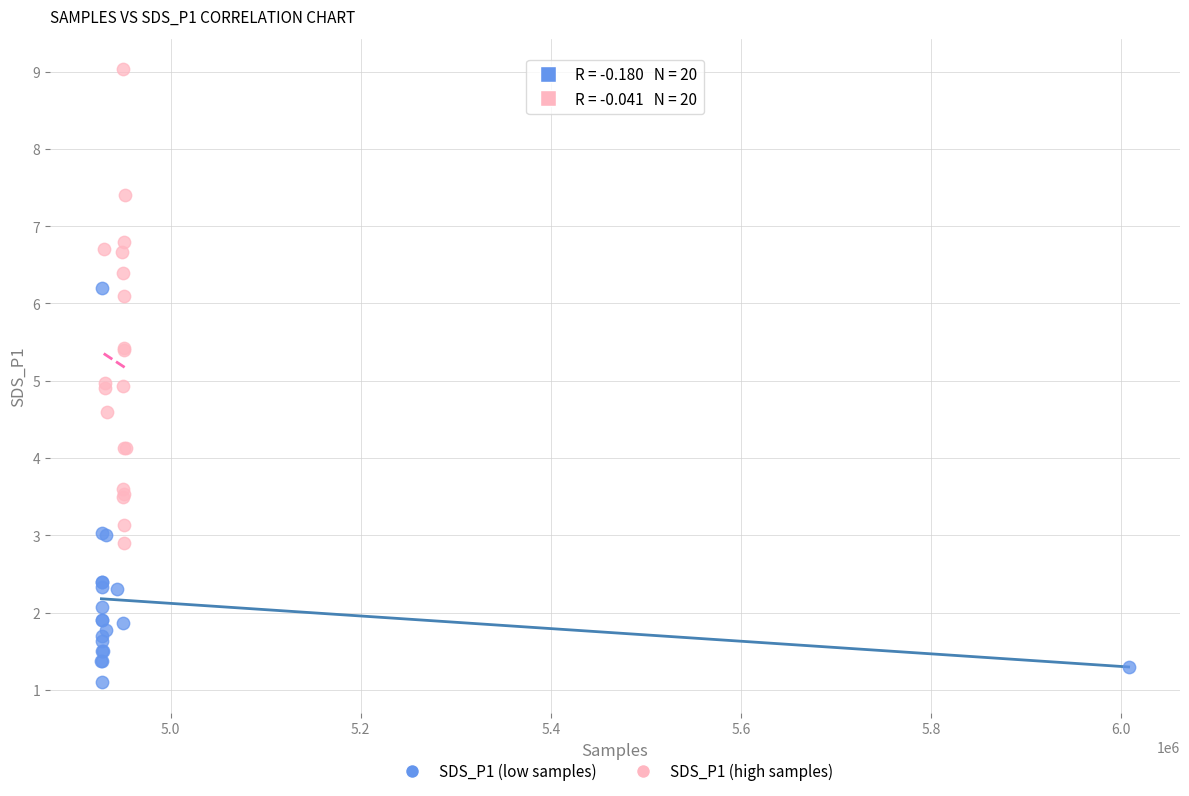

Which series has the largest Y range (max minus min)?

SDS_P1 (high samples)